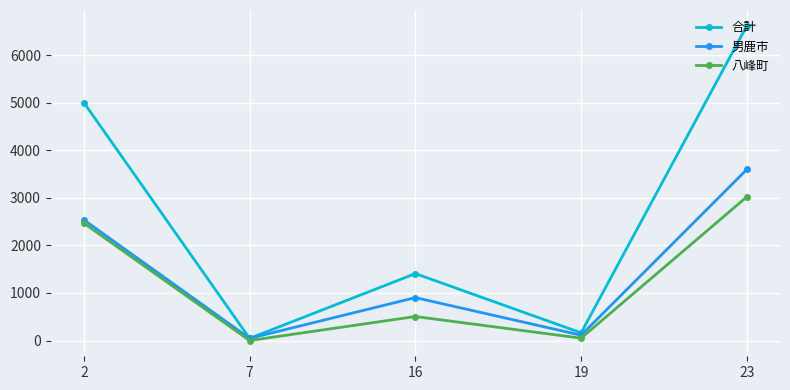

How many interior local valleys does the 合計 series have?

2